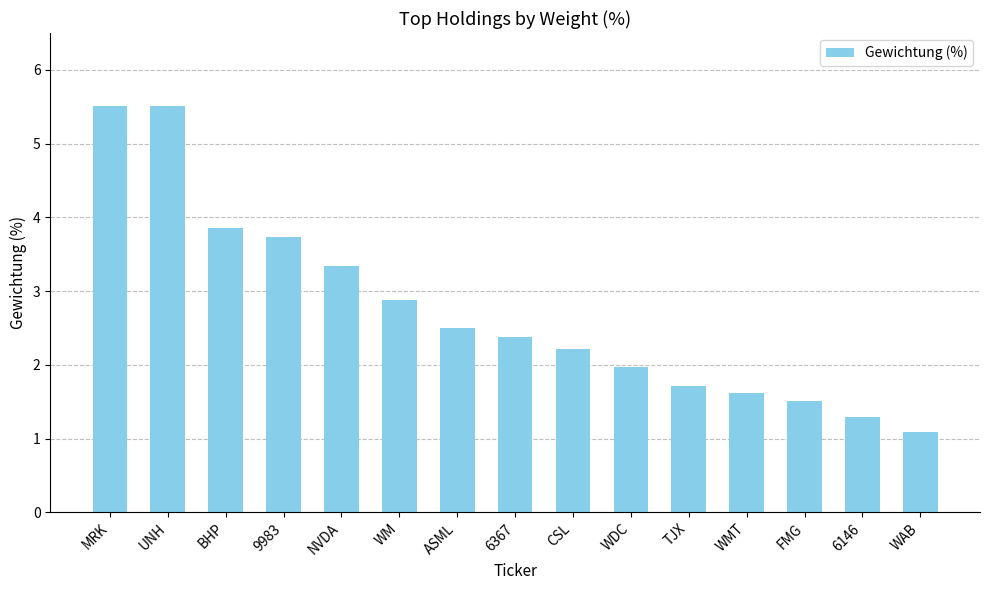

How many bars are there in total?

15